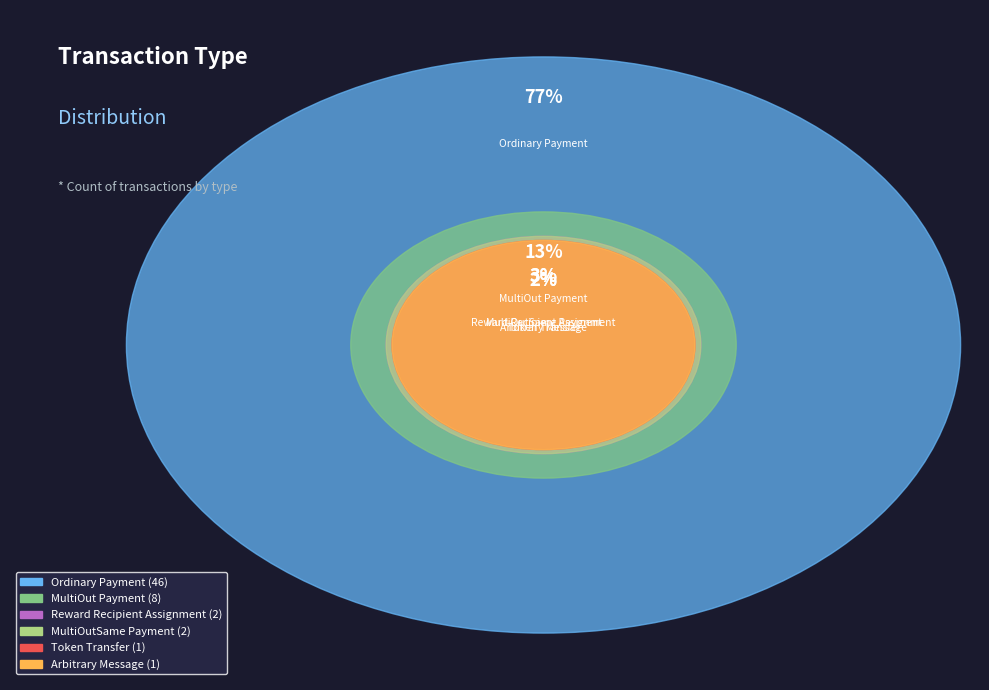

Does any single category account for the majority?

Yes